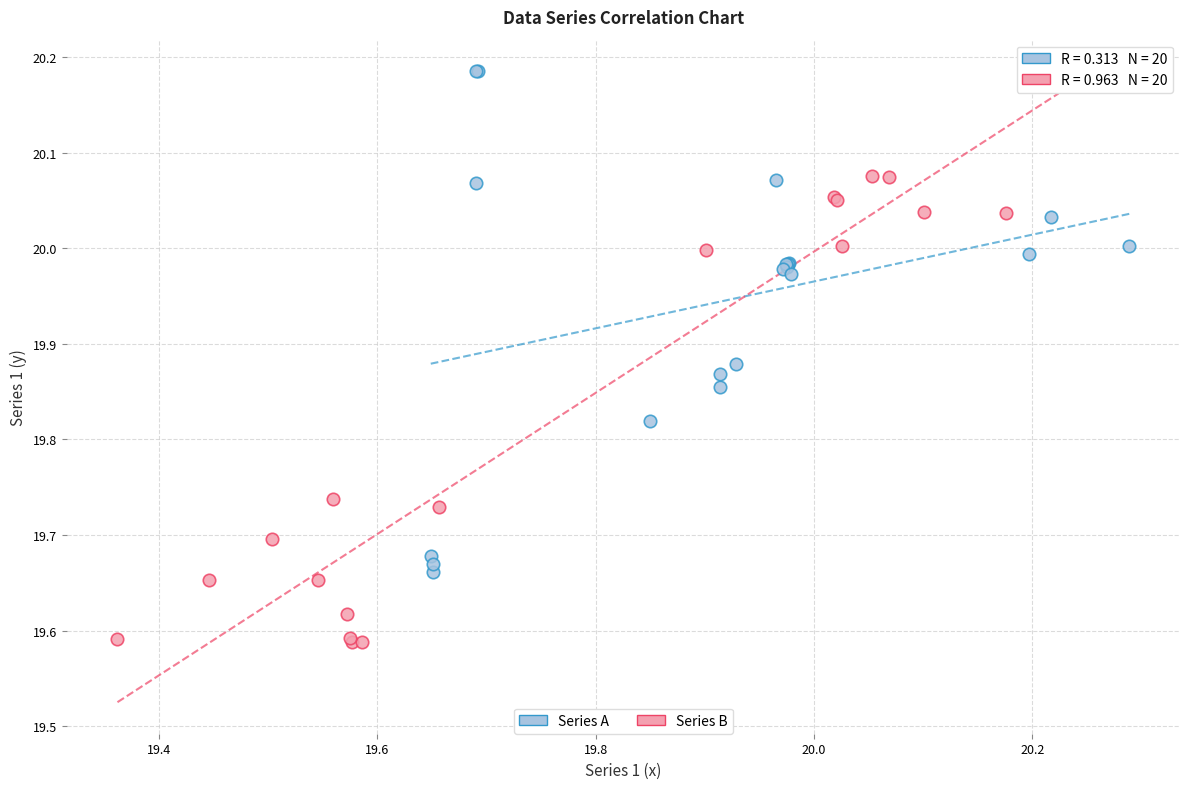

What are all the series names shown in the legend?

Series A, Series B